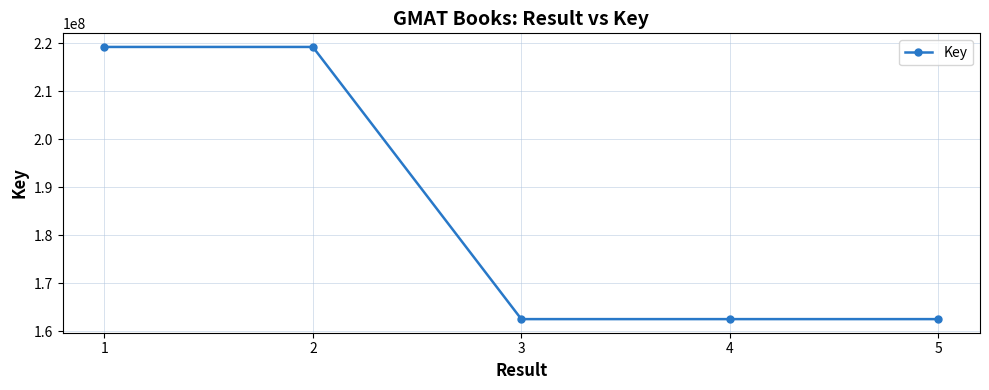

What is the difference between the second highest and second lowest values?

56656275